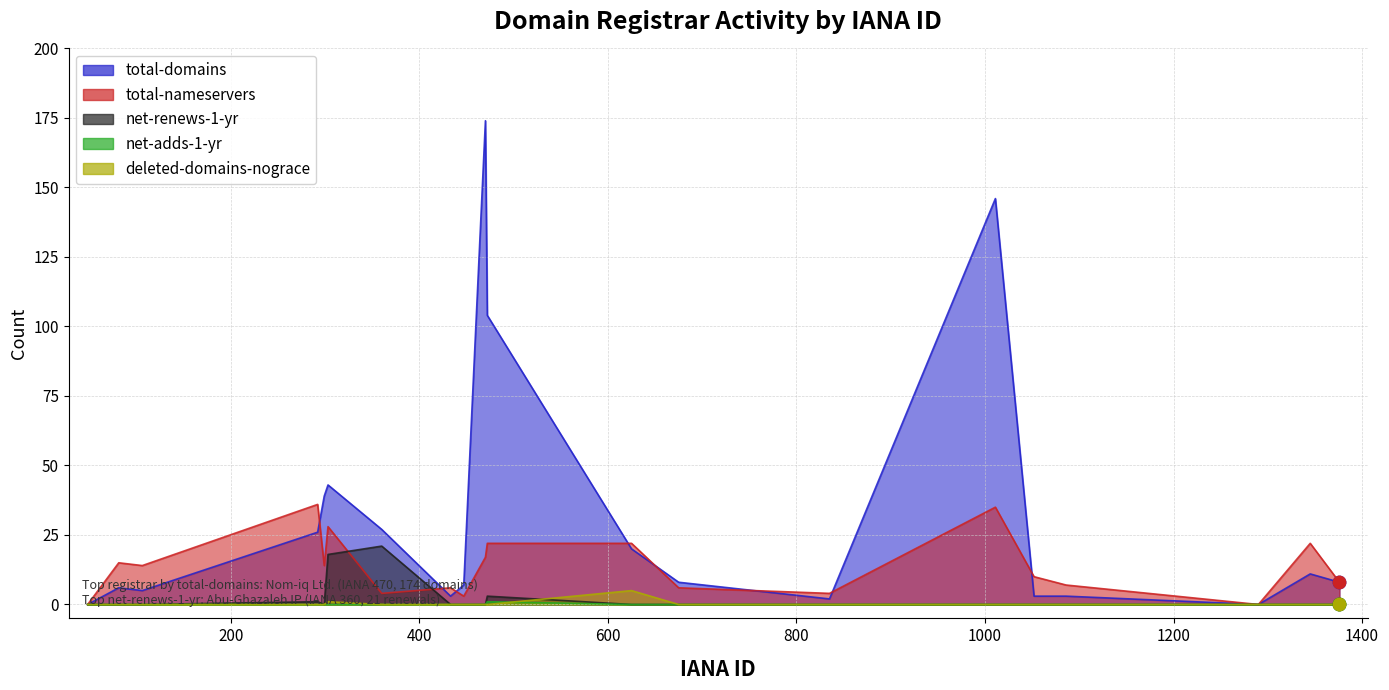

What are all the series names shown in the legend?

total-domains, total-nameservers, net-renews-1-yr, net-adds-1-yr, deleted-domains-nograce